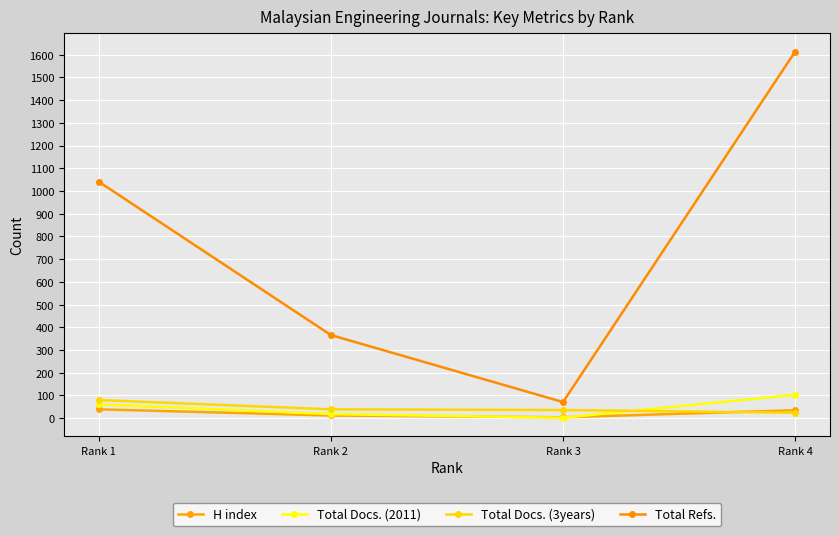

True or false: Total Docs. (3years) has more than 1 interior local peaks.

False